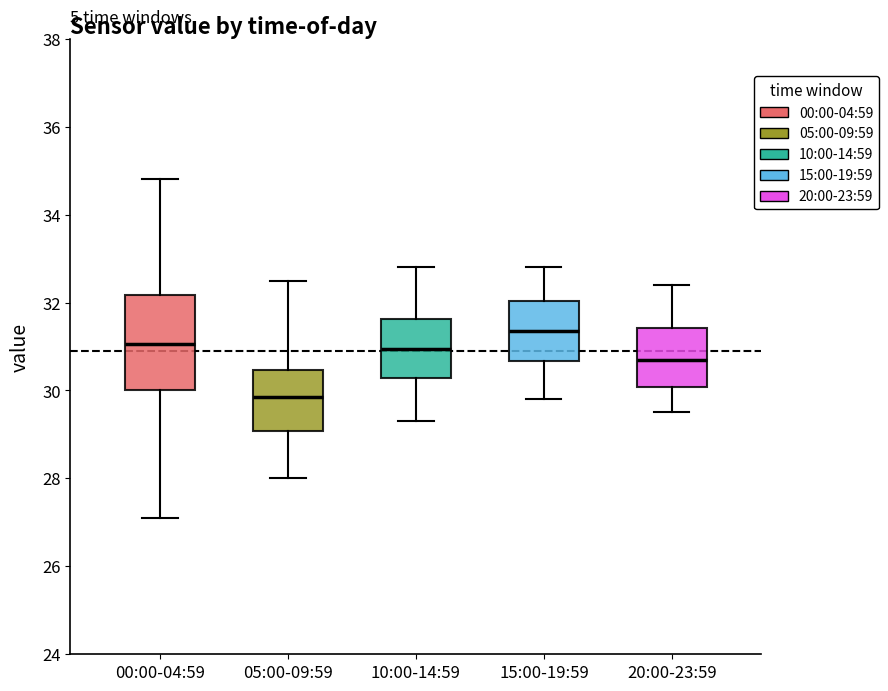

Which box is the tallest, from its lower edge to its upper edge?

00:00-04:59